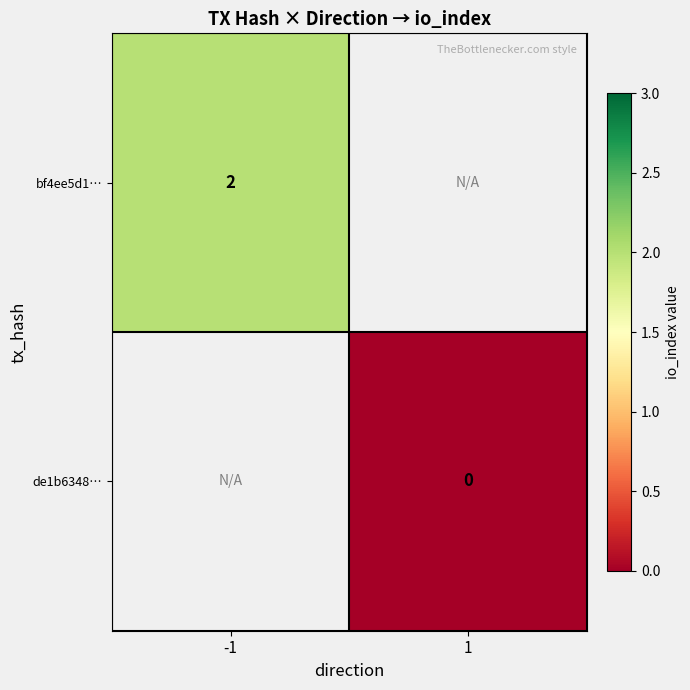

How many categories are shown in the chart?

2